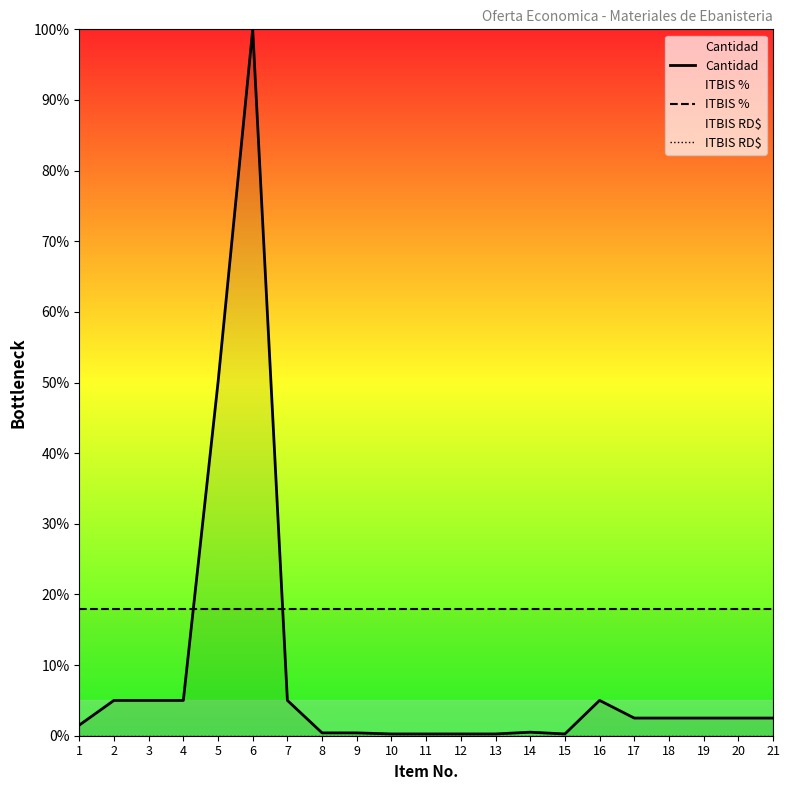

True or false: Cantidad has a value of 0.2 at 8.

False